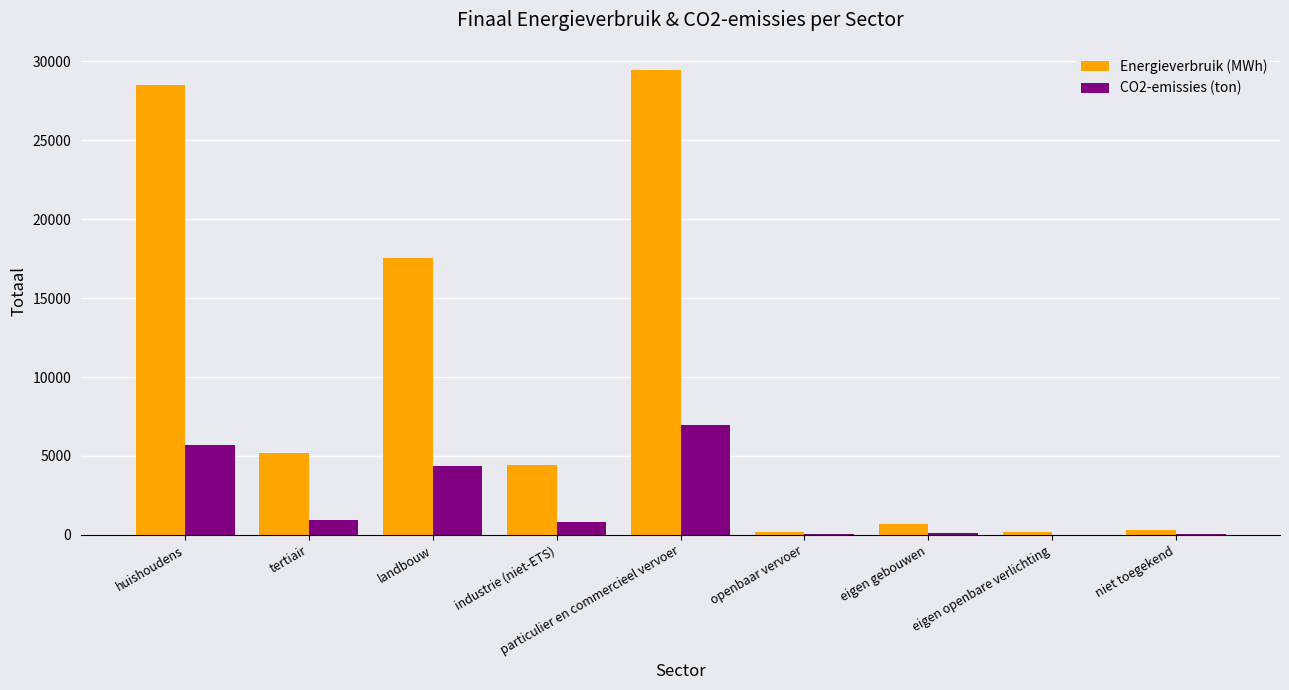

True or false: CO2-emissies (ton) has a value of 6956.2 at particulier en commercieel vervoer.

True